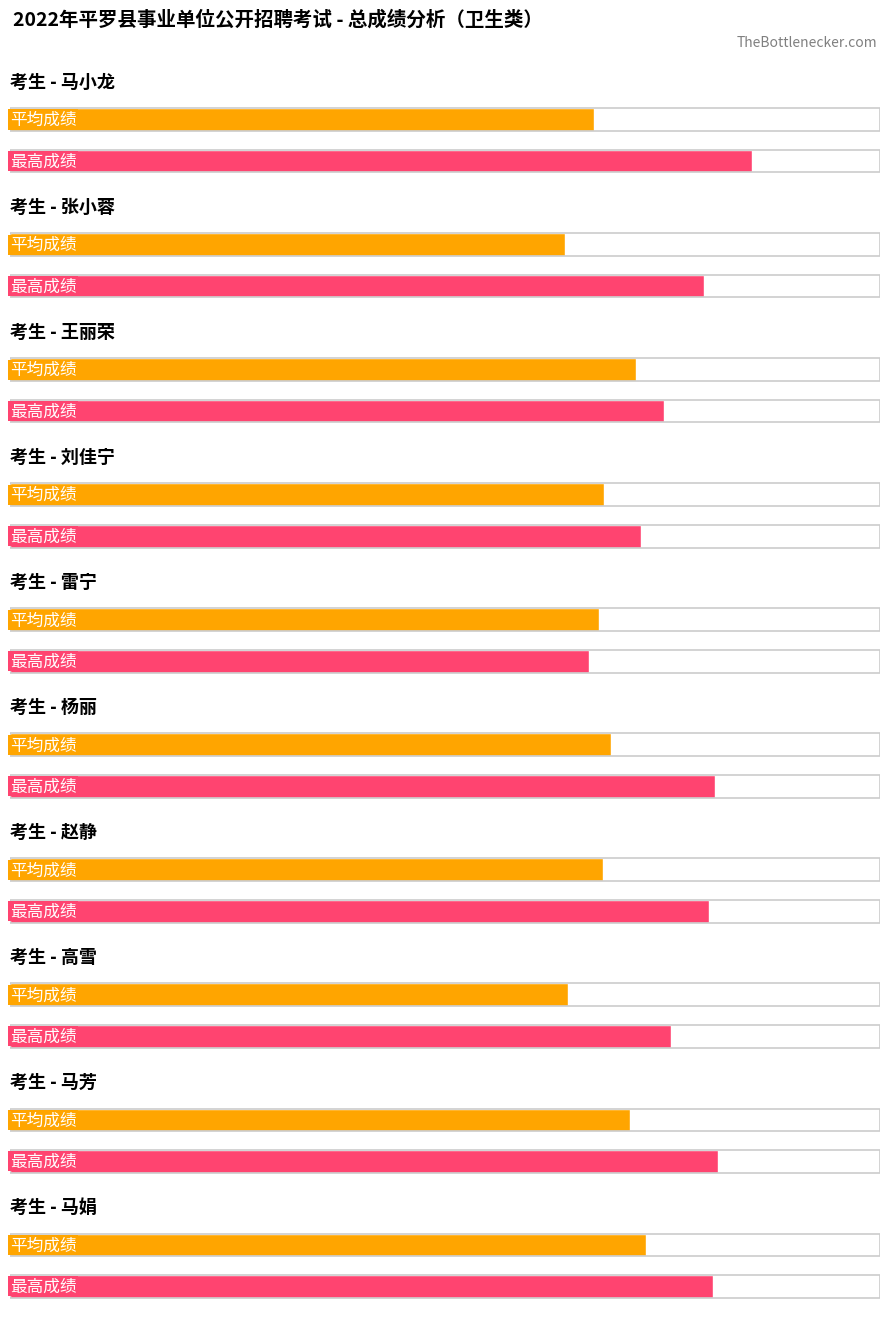

List the labels in order of Maximum utilization value, smallest first.

雷宁, 刘佳宁, 王丽荣, 高雪, 张小蓉, 赵静, 马娟, 杨丽, 马芳, 马小龙